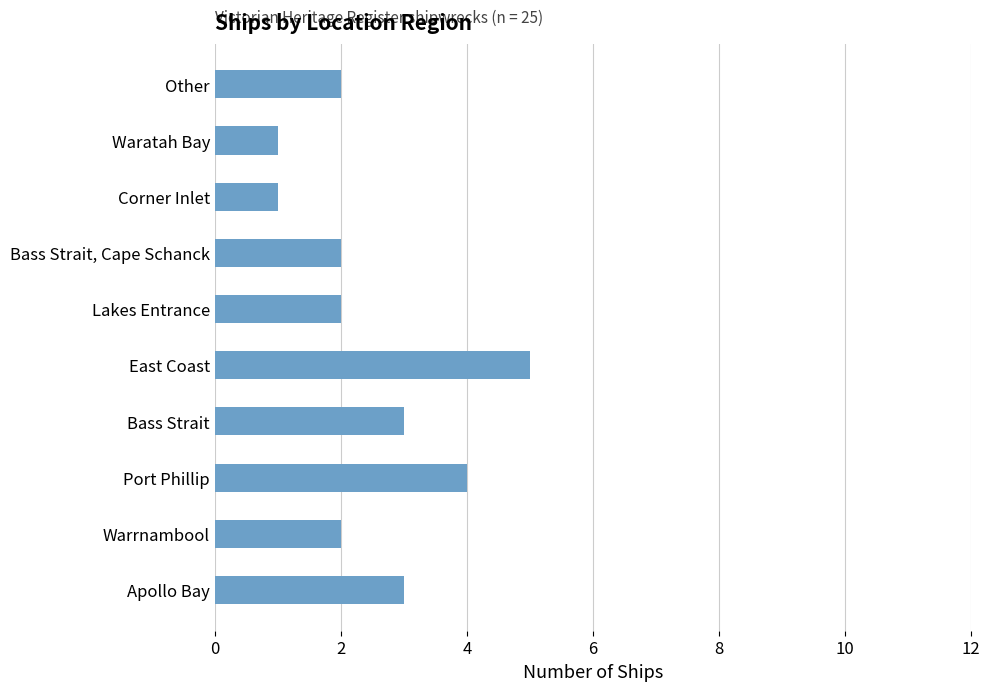

Reading bottom to top, list all the values displayed in this chart.

3	2	4	3	5	2	2	1	1	2